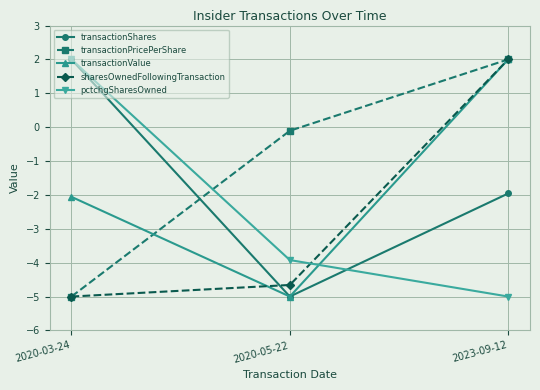

Does the chart display data point markers on the line(s)?

Yes